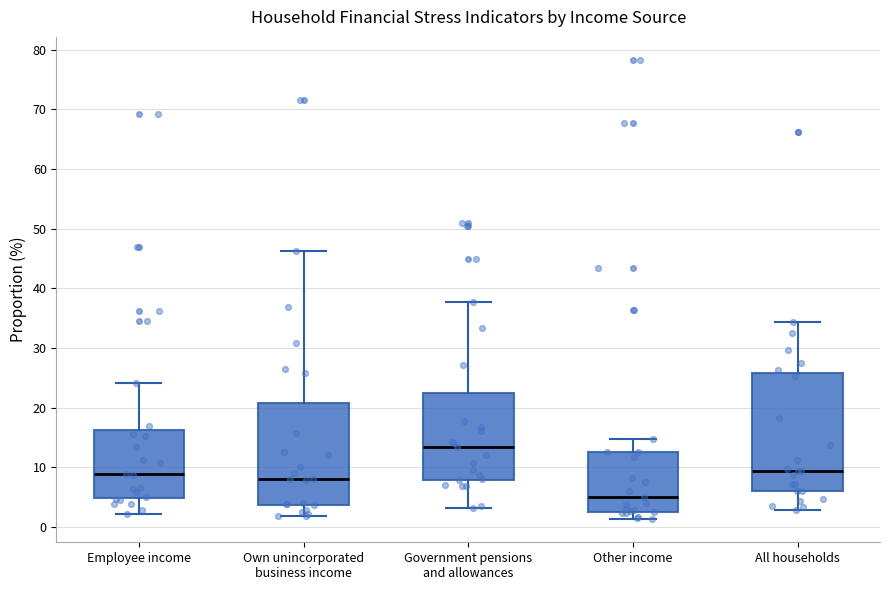

Reading left to right, transcribe this box plot: for each box, give where its median line is, the range the box spans, and where its two whiskers end, as read against the y-axis. The values are not printed on the chart, so give them approximately, as read against the axis.

Employee income: median 9, box 5 to 16, whiskers 2 to 24
Own unincorporated business income: median 8, box 4 to 21, whiskers 2 to 46
Government pensions and allowances: median 14, box 8 to 22, whiskers 3 to 38
Other income: median 5, box 3 to 13, whiskers 1 to 15
All households: median 9, box 6 to 26, whiskers 3 to 34